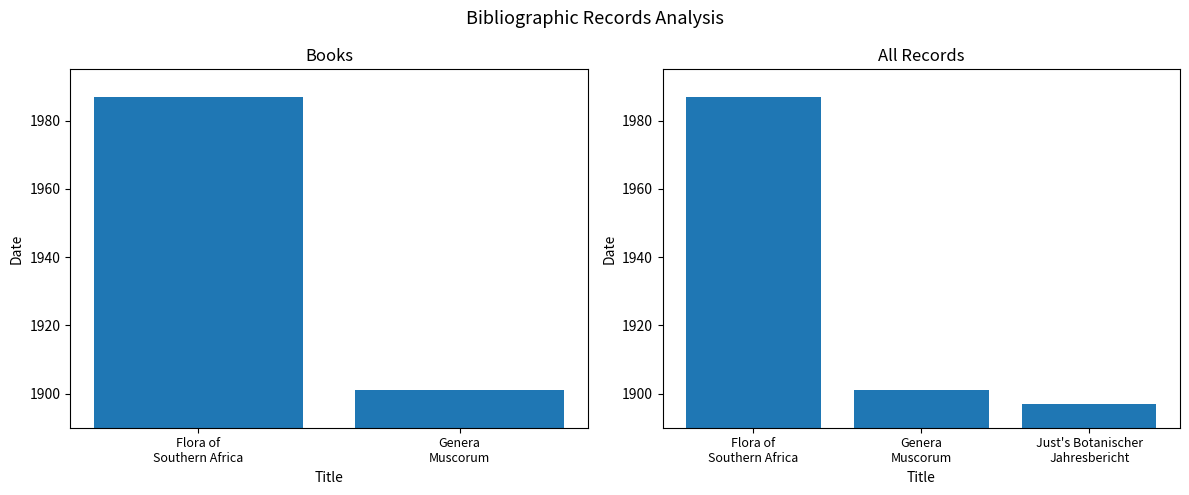

At which label does the data first exceed 1901?

Flora of Southern Africa